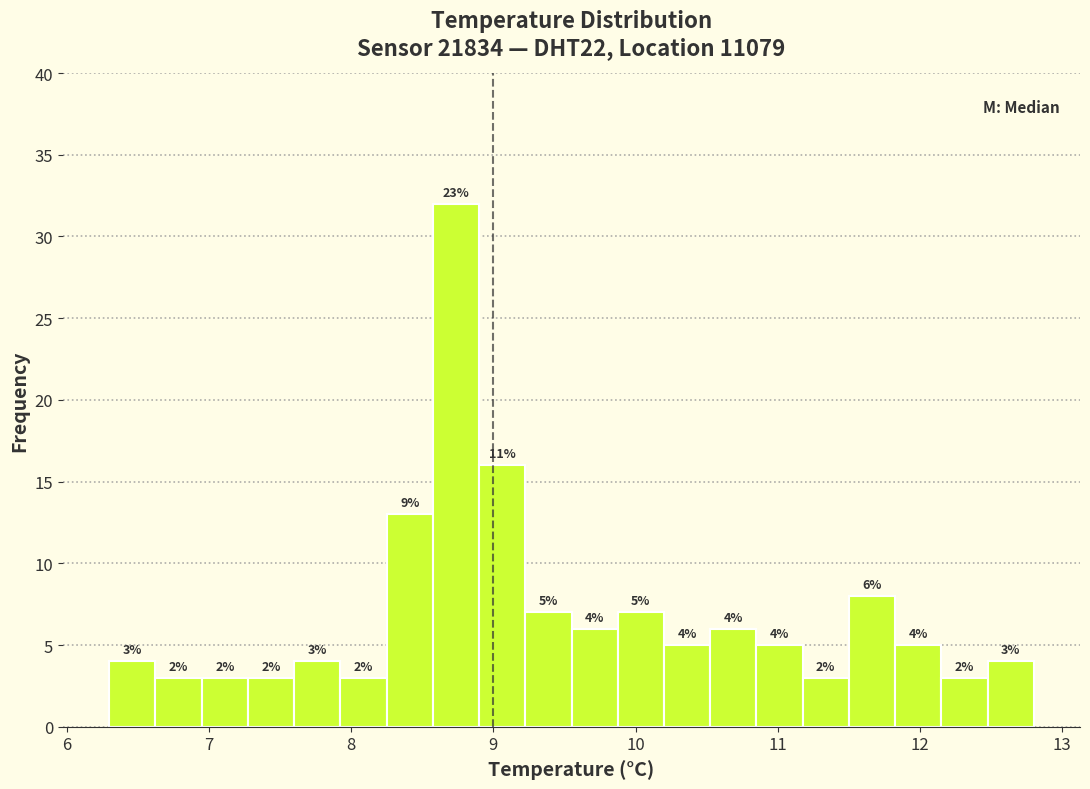

Around what value on the x-axis is the tallest bar? Give the approximate position of its centre, as read against the axis.

8.7